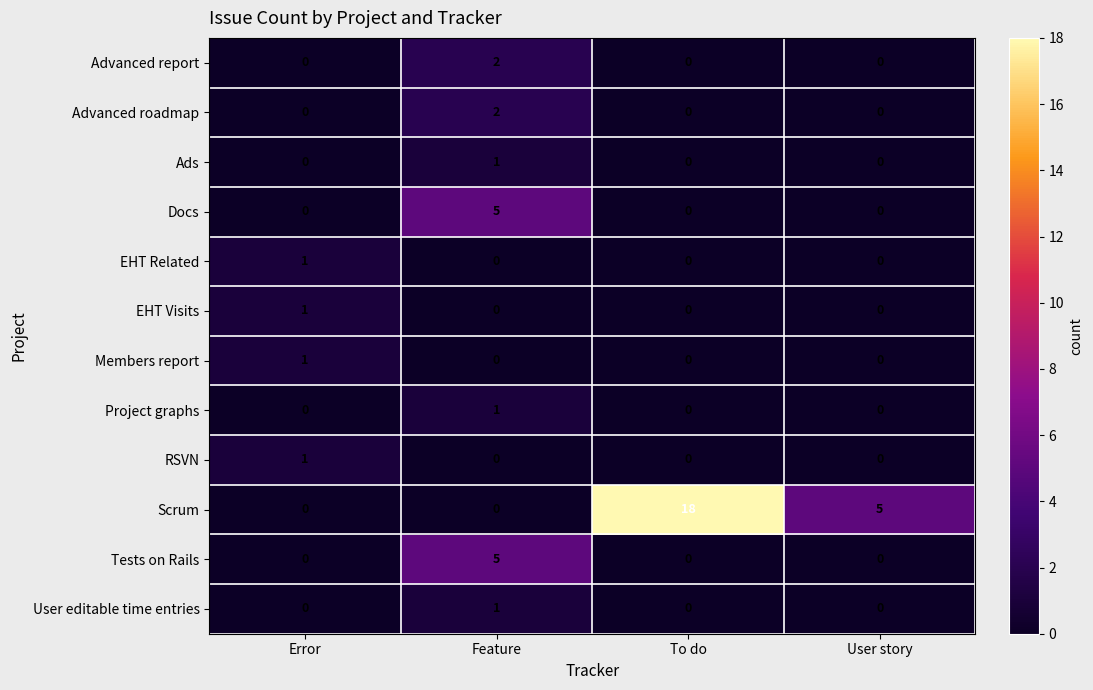

What is the spread (max minus min) of values at User story?

5